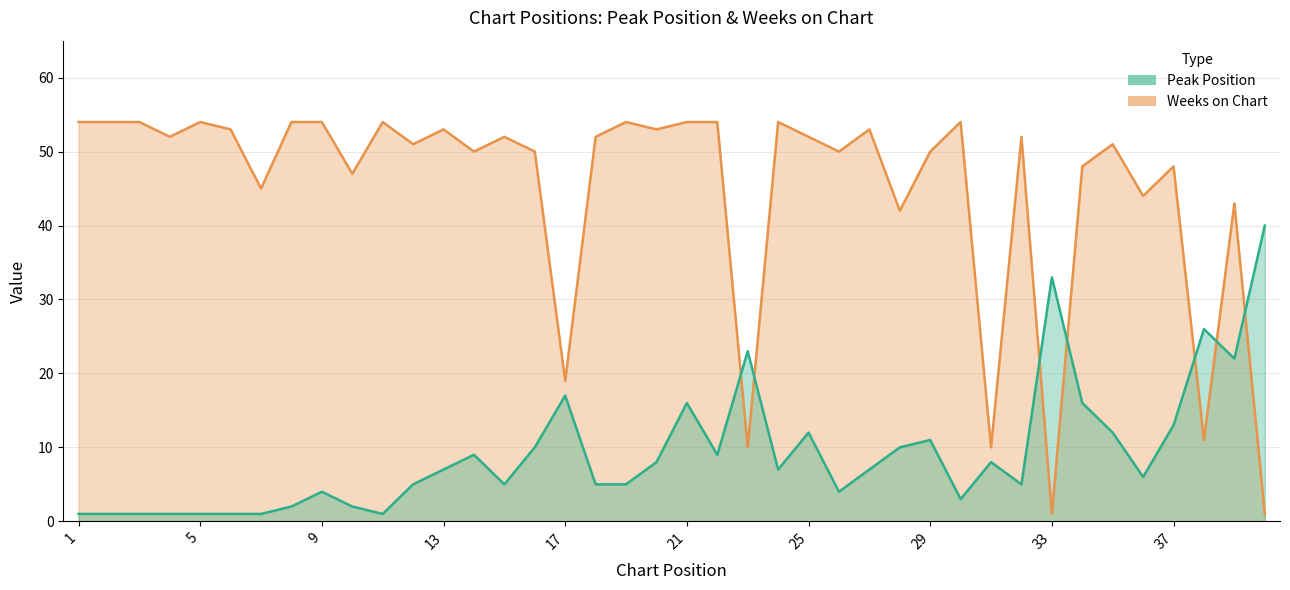

Rank the series by their maximum value, from lowest to highest.

Peak Position, Weeks on Chart